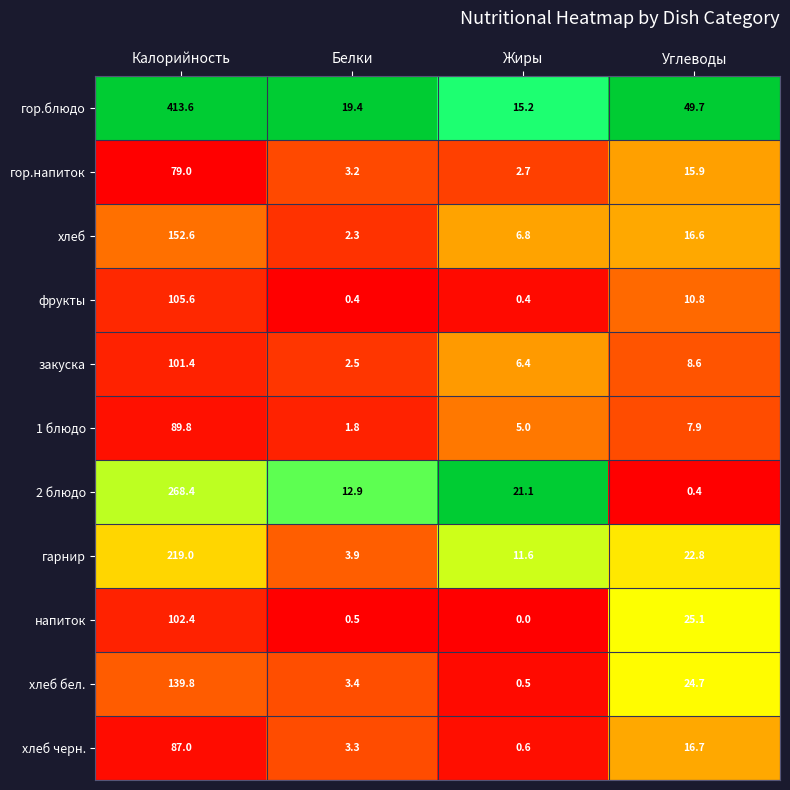

List the series in order of their peak value, highest first.

гор.блюдо, 2 блюдо, гарнир, хлеб, хлеб бел., фрукты, напиток, закуска, 1 блюдо, хлеб черн., гор.напиток